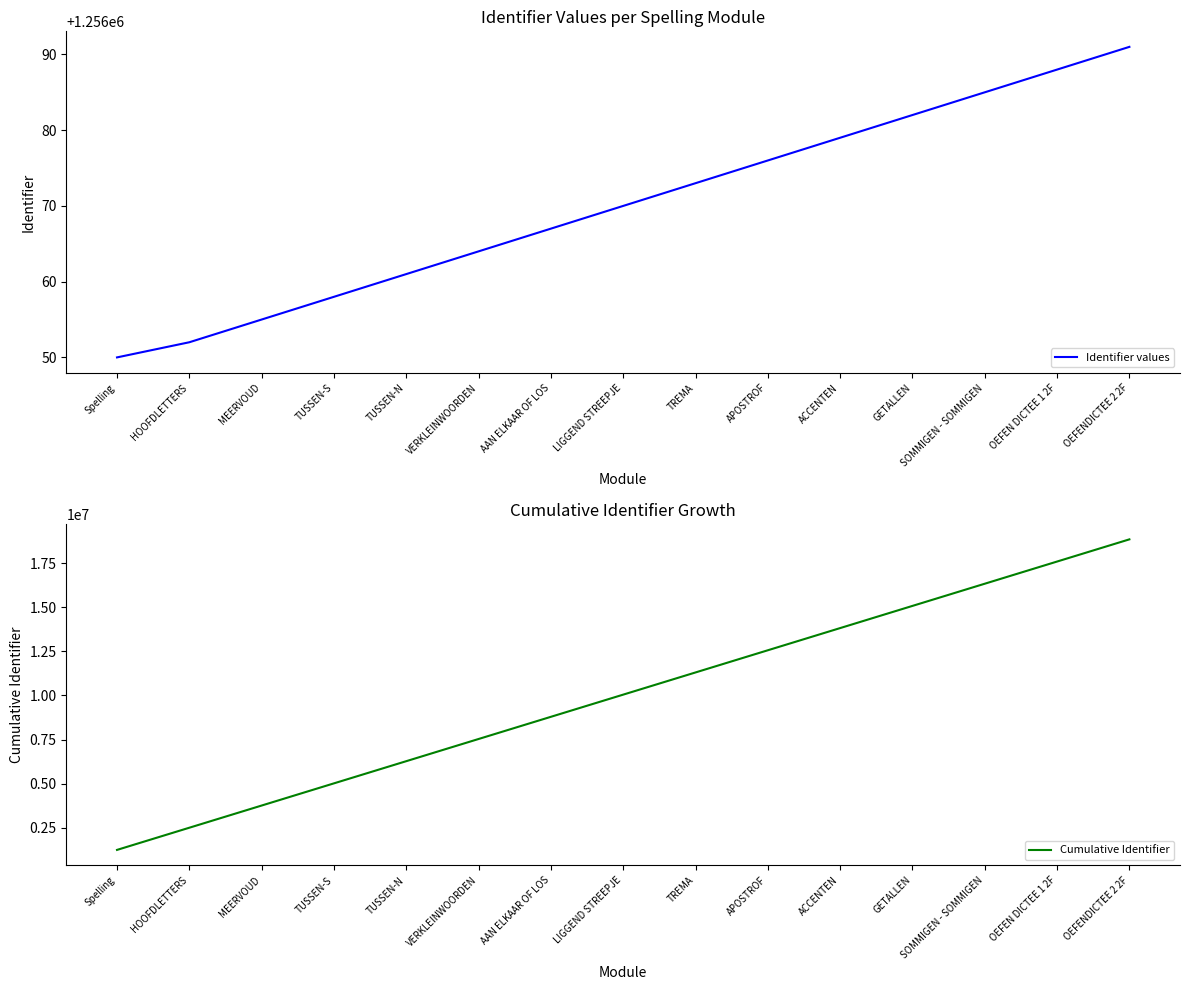

At how many categories does at least one series exceed 13509481?

5